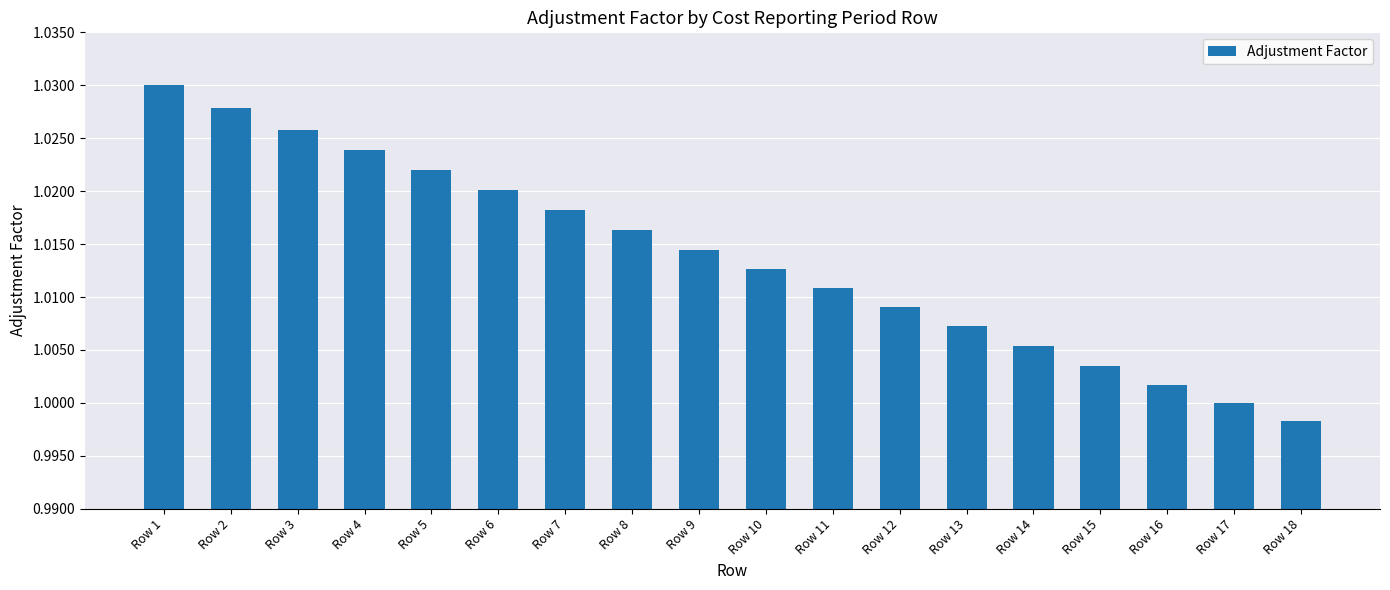

At which category does the chart reach its peak across all series?

Row 1